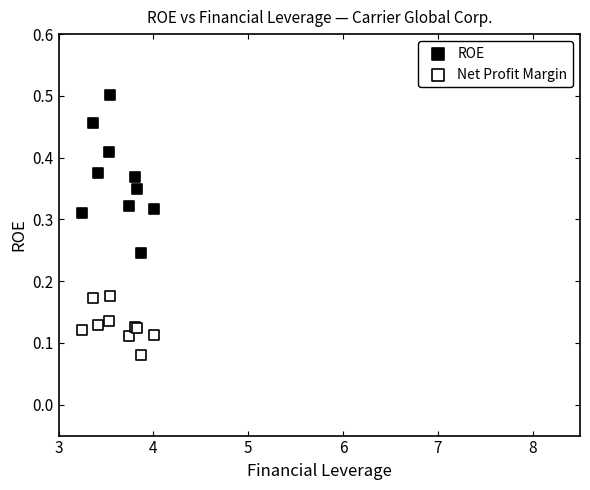

Which series reaches the maximum Y coordinate?

ROE